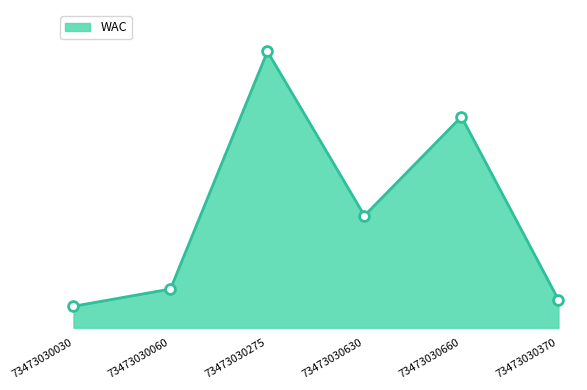

Between 73473030275 and 73473030060, which is larger?

73473030275